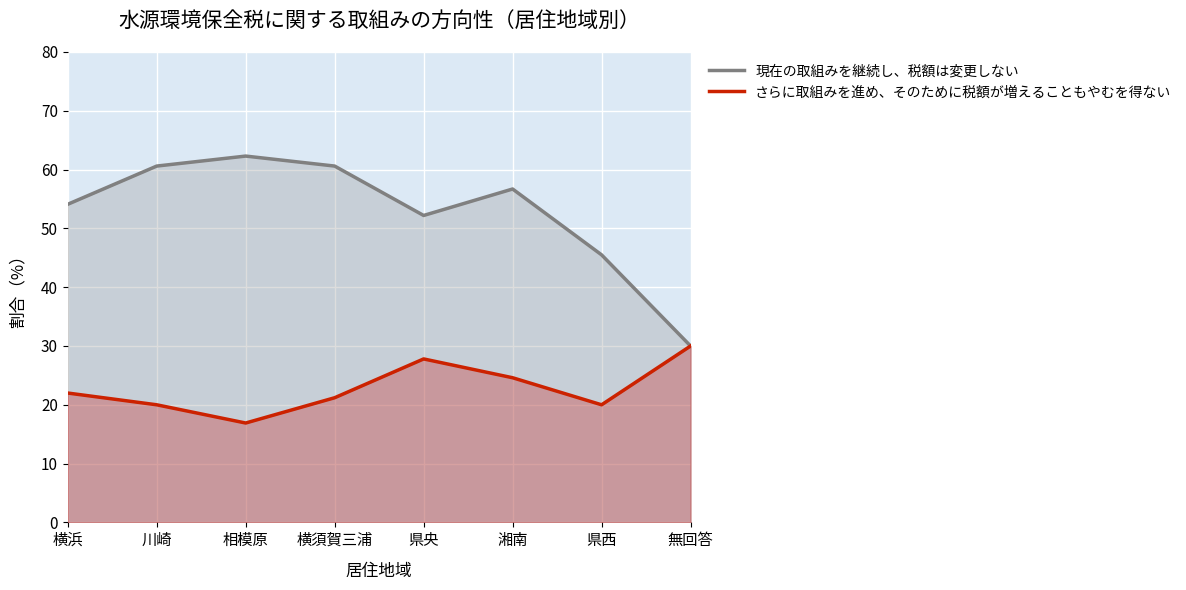

How many data points does each series have?

8